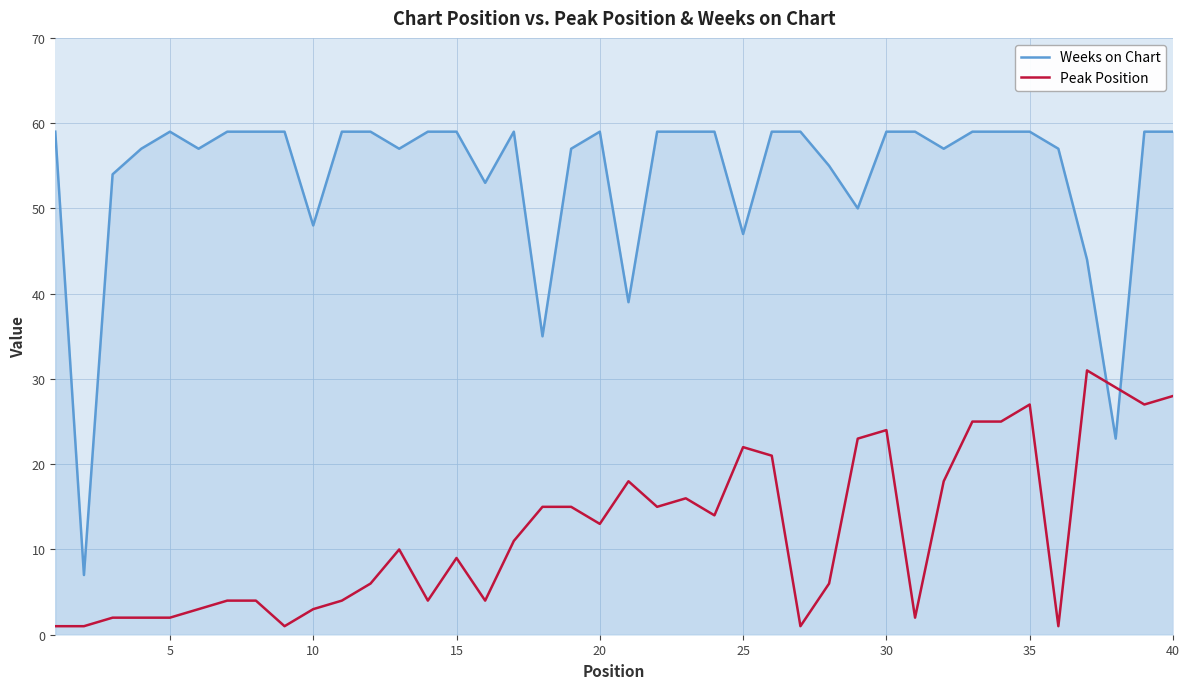

What is the lowest value of the Weeks on Chart series?

7